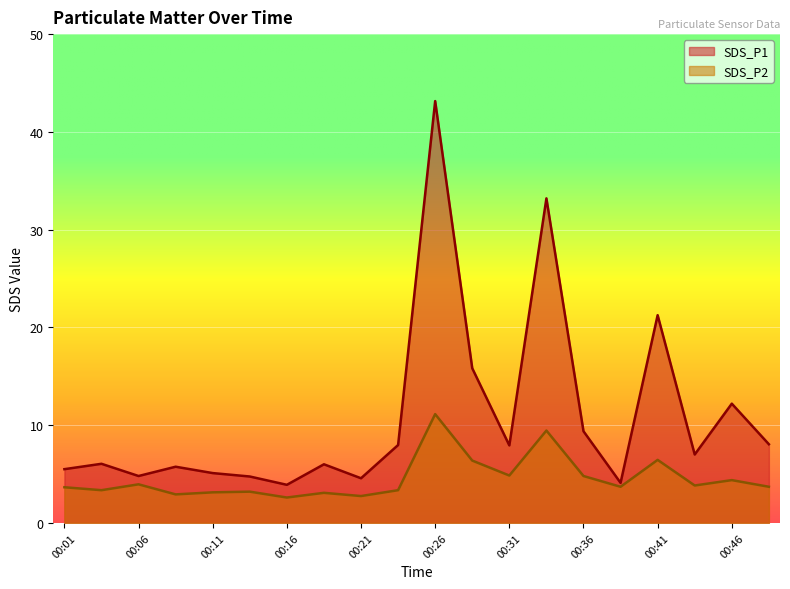

At which label does SDS_P1 reach its minimum?

00:16